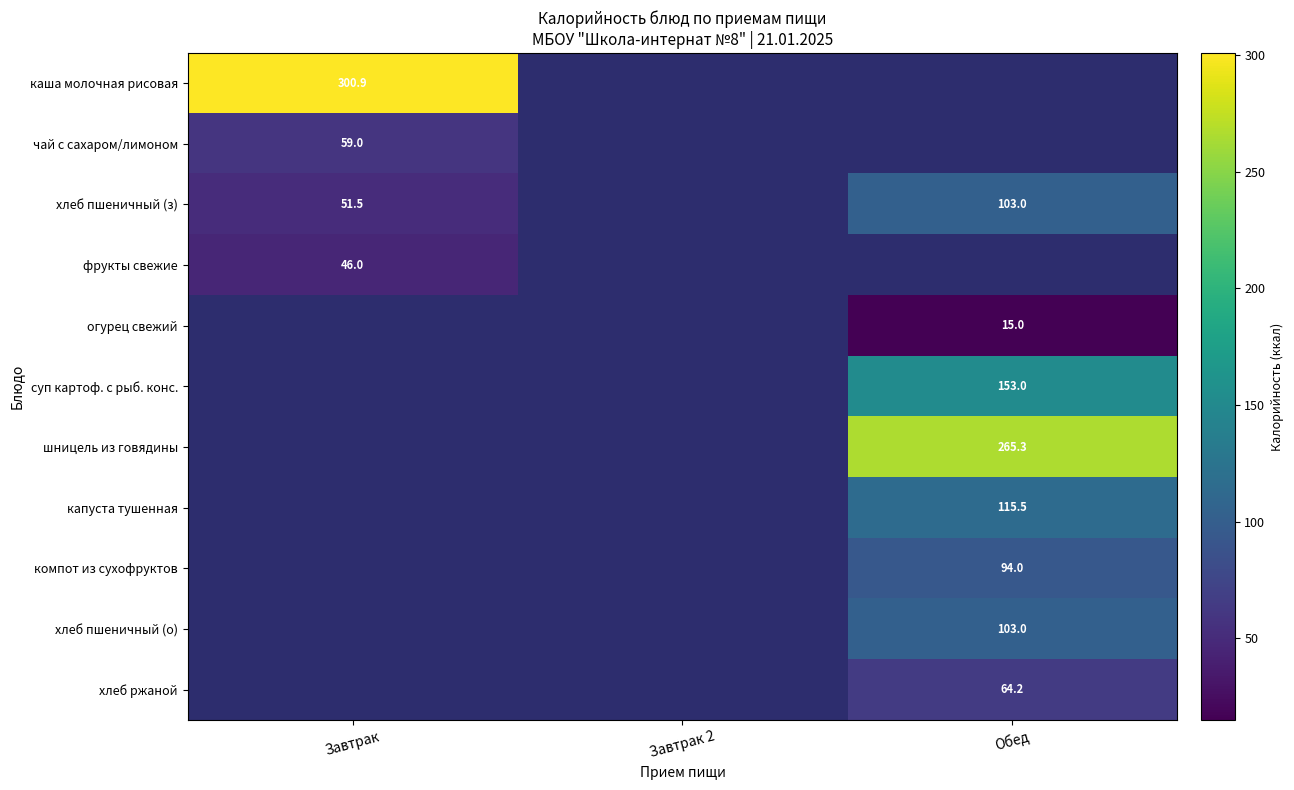

At how many categories does at least one series exceed 53?

2